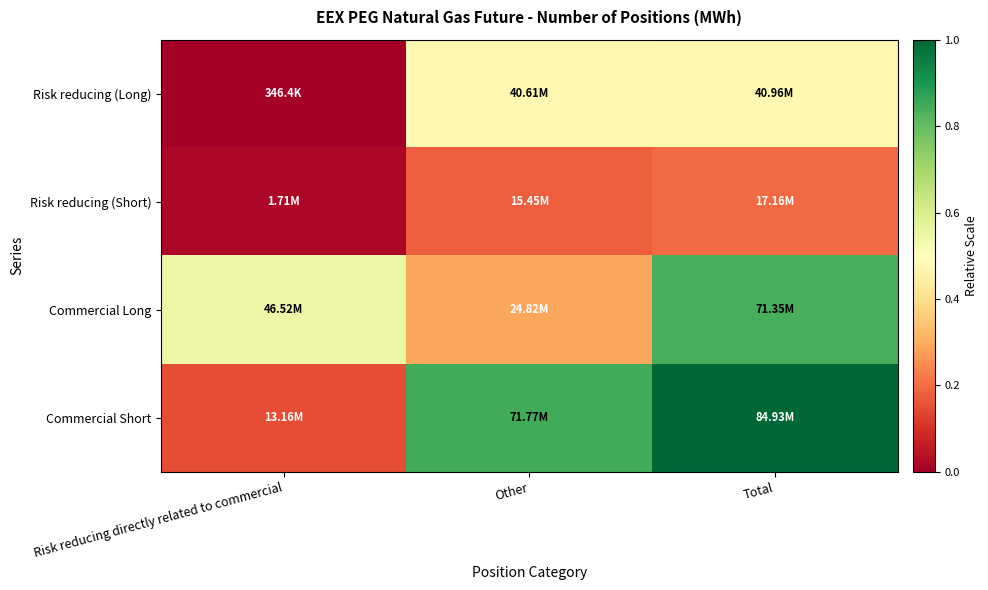

At which category does the chart reach its peak across all series?

Total